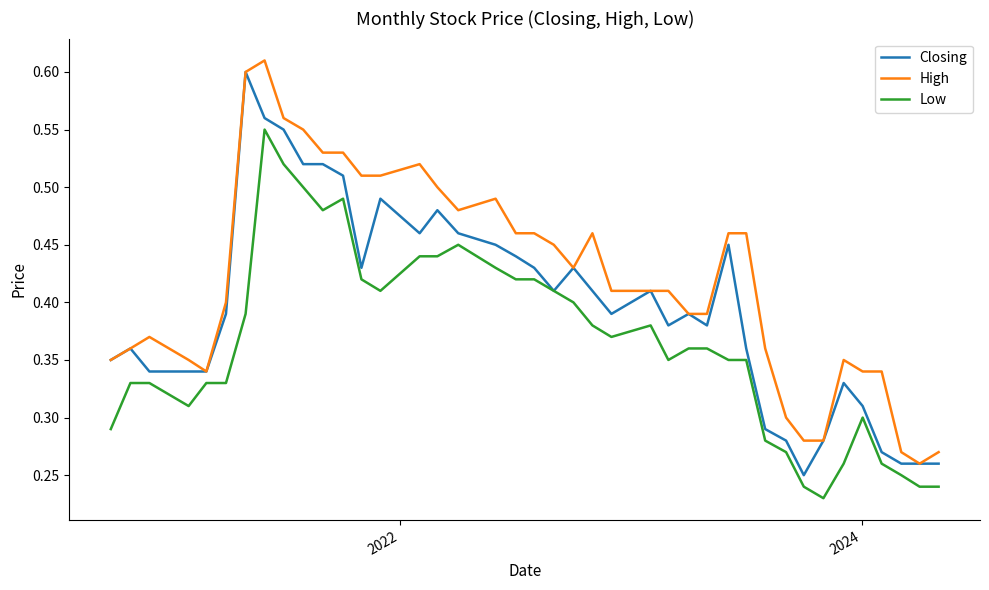

List the series in order of their overall mean, highest first.

High, Closing, Low